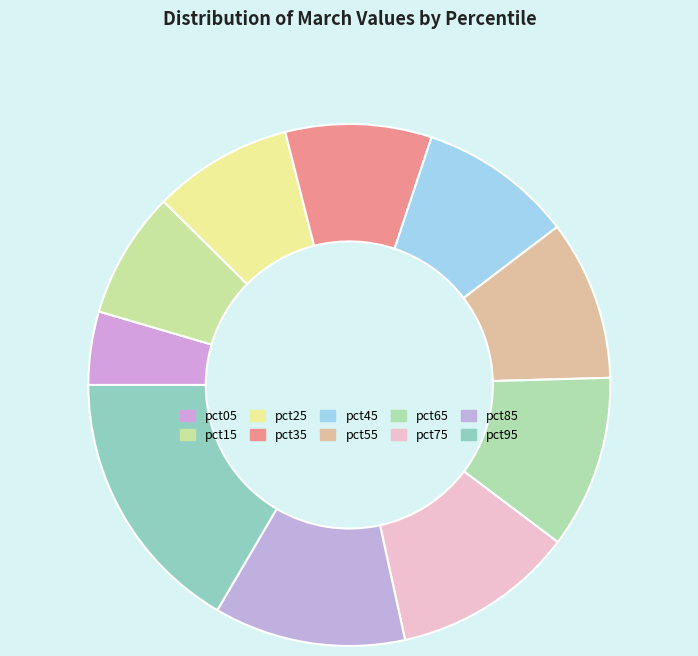

Which category has the smallest portion of the pie?

pct05